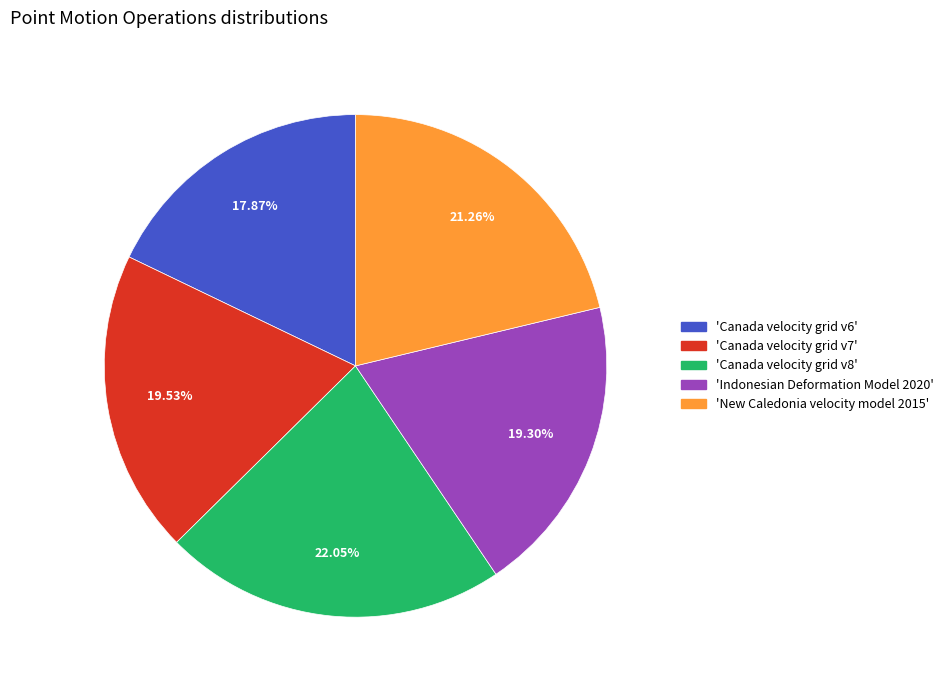

Is there any slice that represents more than half of the pie?

No